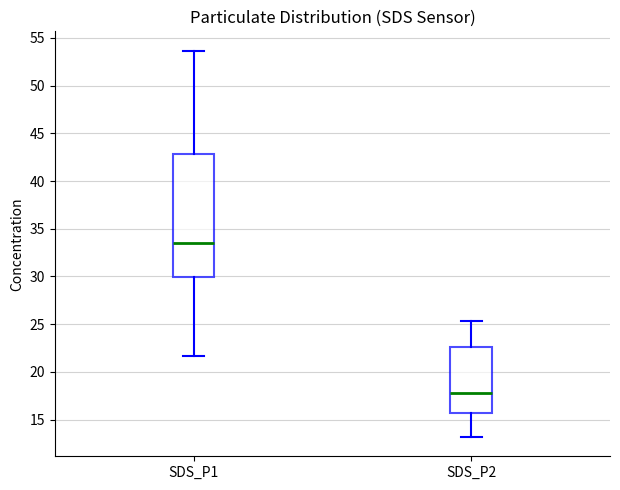

Reading left to right, transcribe this box plot: for each box, give where its median line is, the range the box spans, and where its two whiskers end, as read against the y-axis. The values are not printed on the chart, so give them approximately, as read against the axis.

SDS_P1: median 33.5, box 30.0 to 43.0, whiskers 21.5 to 53.5
SDS_P2: median 18.0, box 15.5 to 22.5, whiskers 13.0 to 25.5